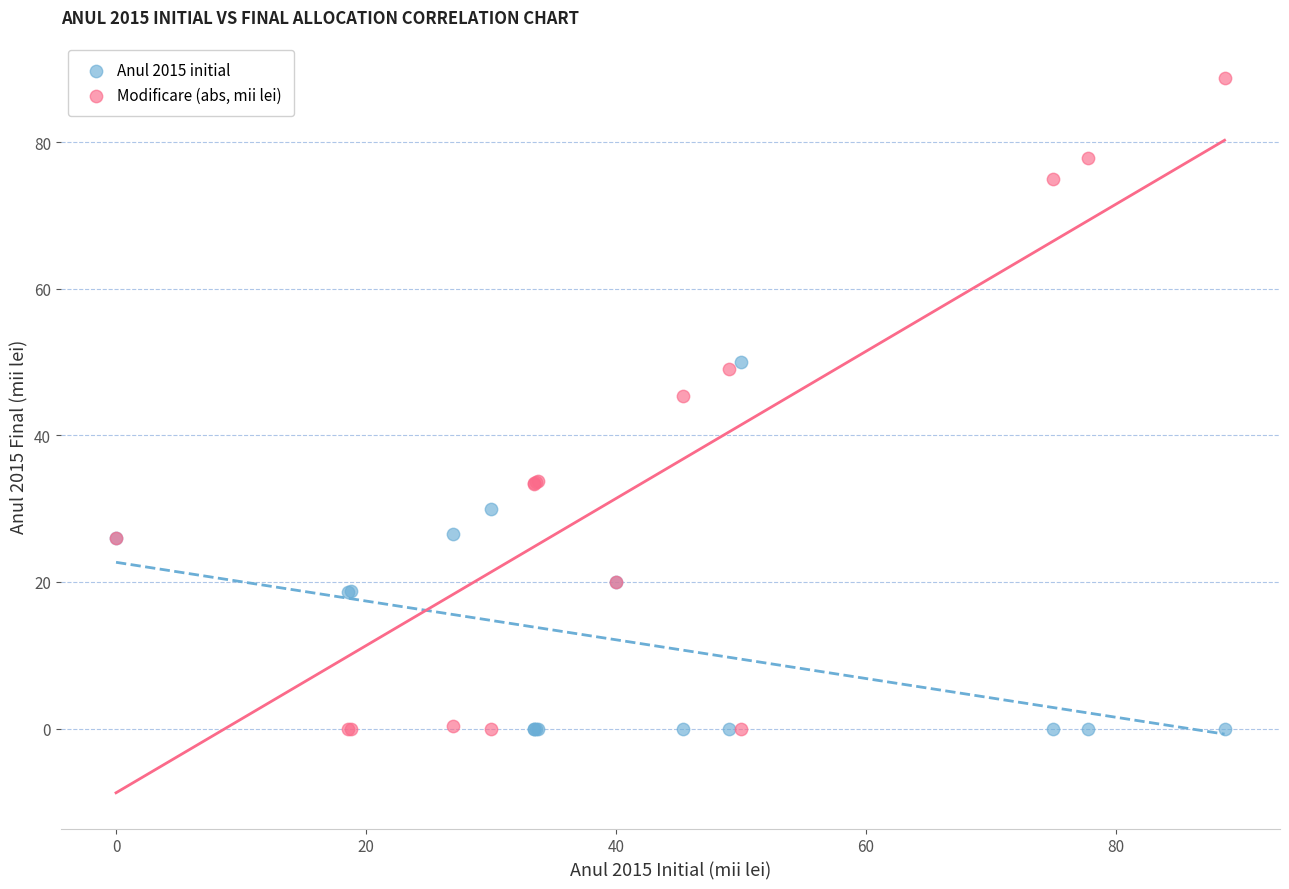

In the Modificare (abs, mii lei) series, what Y value is closest to 44?

45.4